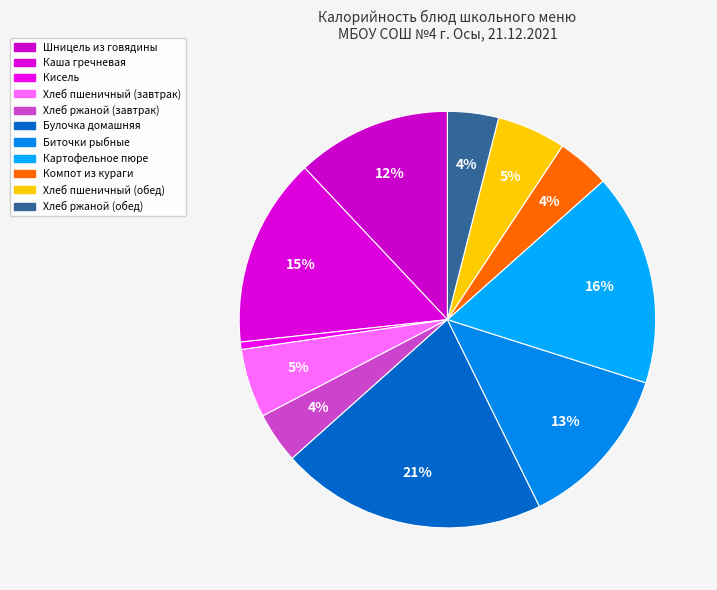

Count the number of slices in the pie.

11